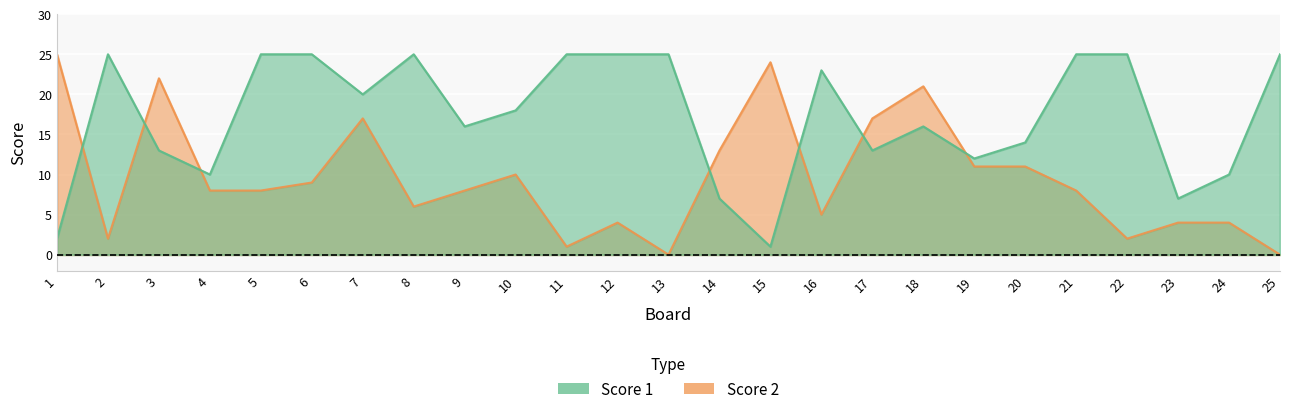

List the series in order of their peak value, lowest first.

Score 1, Score 2